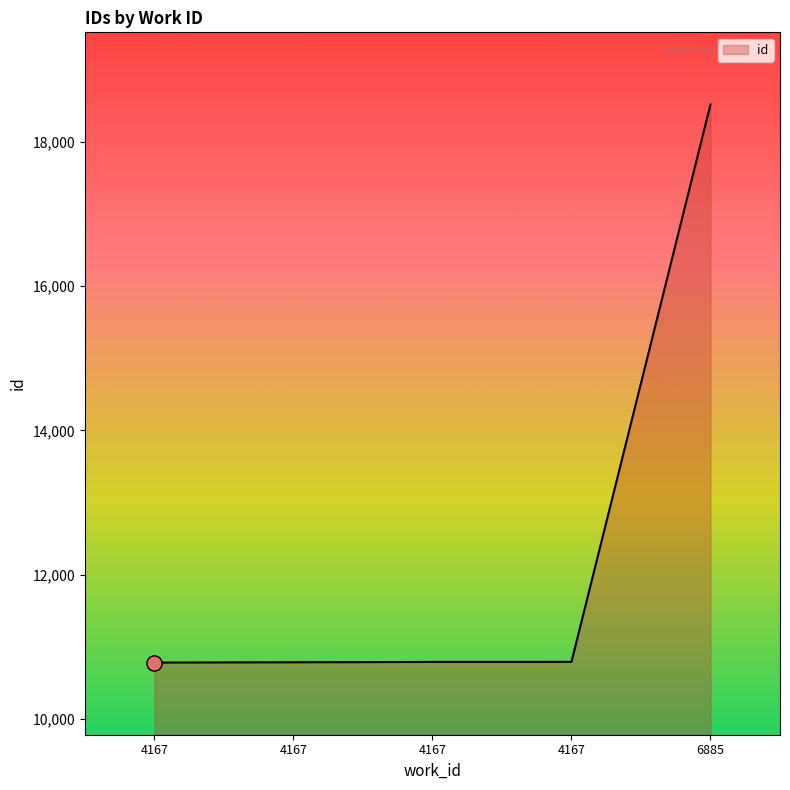

Between 4167 and 4167, which is larger?

4167